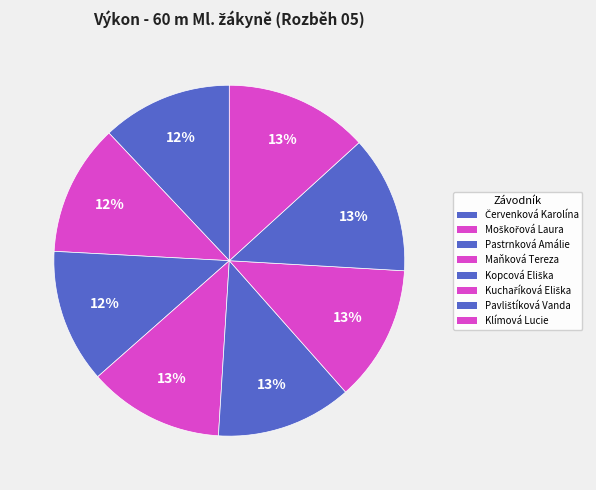

Rank the categories by value from lowest to highest.

Červenková Karolína, Moškořová Laura, Pastrnková Amálie, Maňková Tereza, Kopcová Eliška, Kuchaříková Eliška, Pavlištíková Vanda, Klímová Lucie